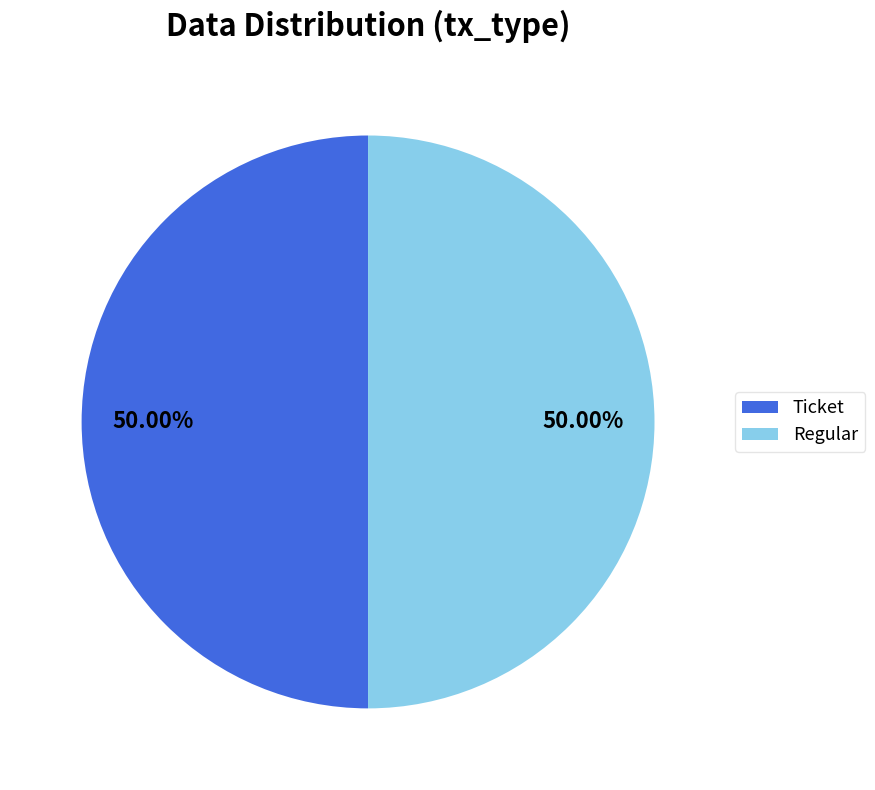

Approximately how many times larger is the value at Ticket compared to Regular?

1.0